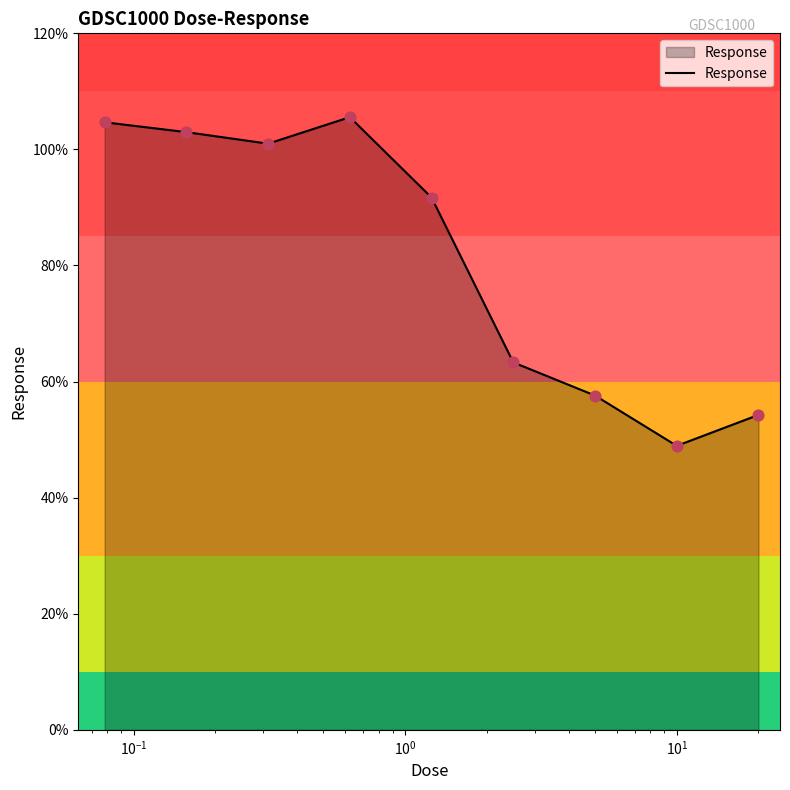

What is the smallest value displayed?

48.9